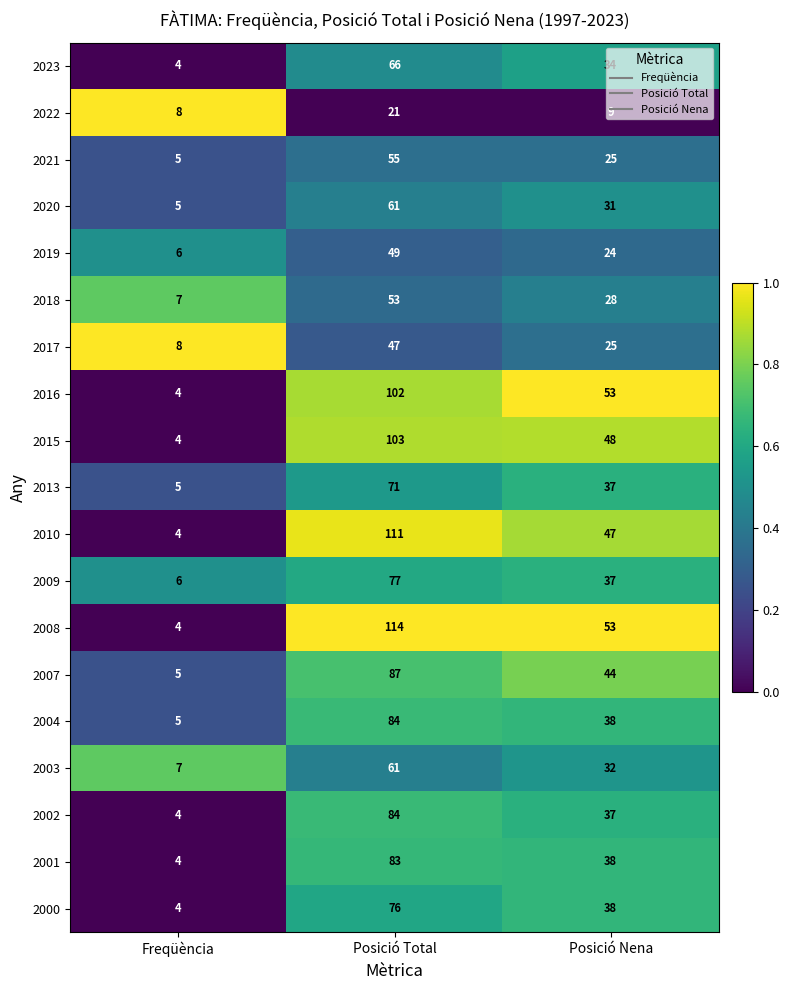

True or false: 2001 has a value of 2 at Freqüència.

False